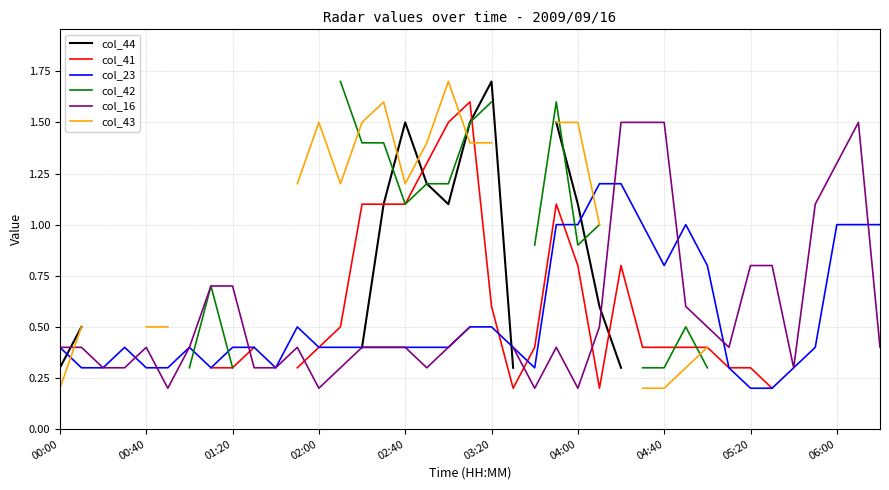

Count the number of categories in the chart.

39